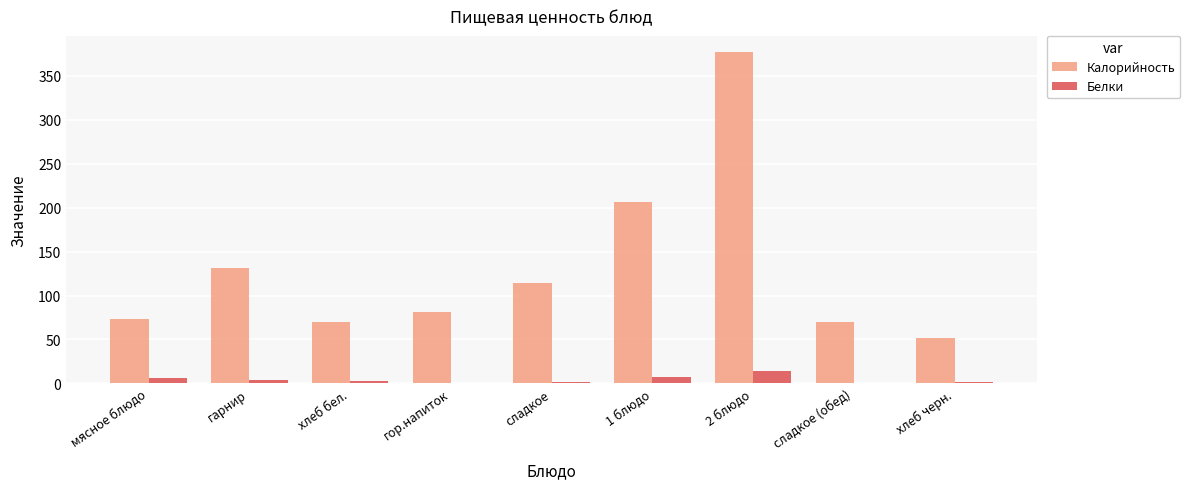

What is the sum of the Калорийность values at хлеб черн. and сладкое (обед)?

121.2